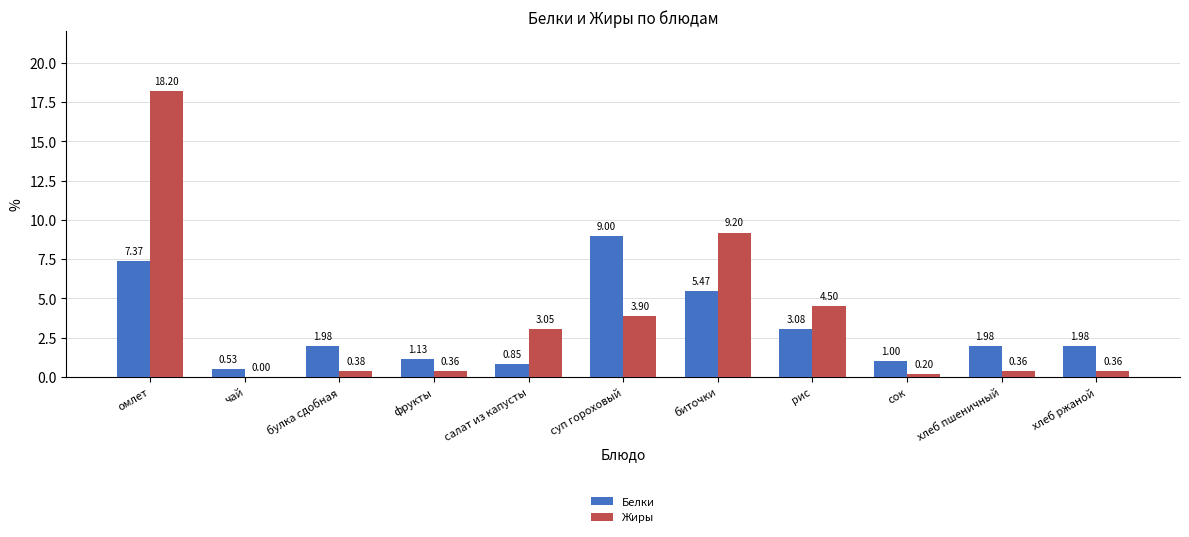

Are the bars horizontal?

No